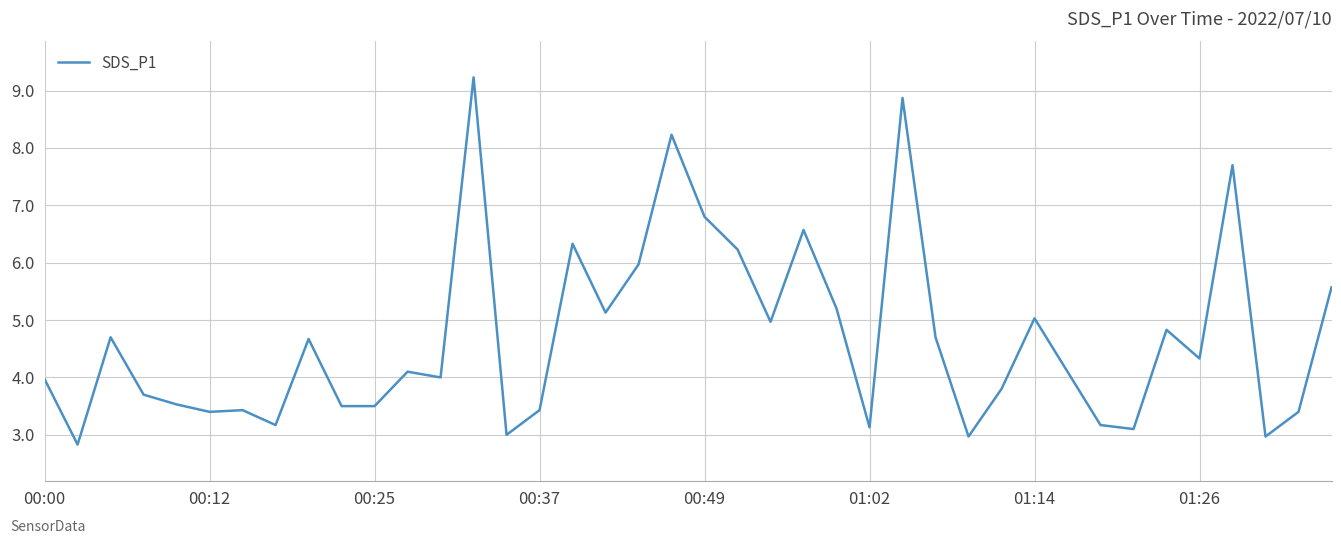

What is the minimum value shown in the chart?

2.8